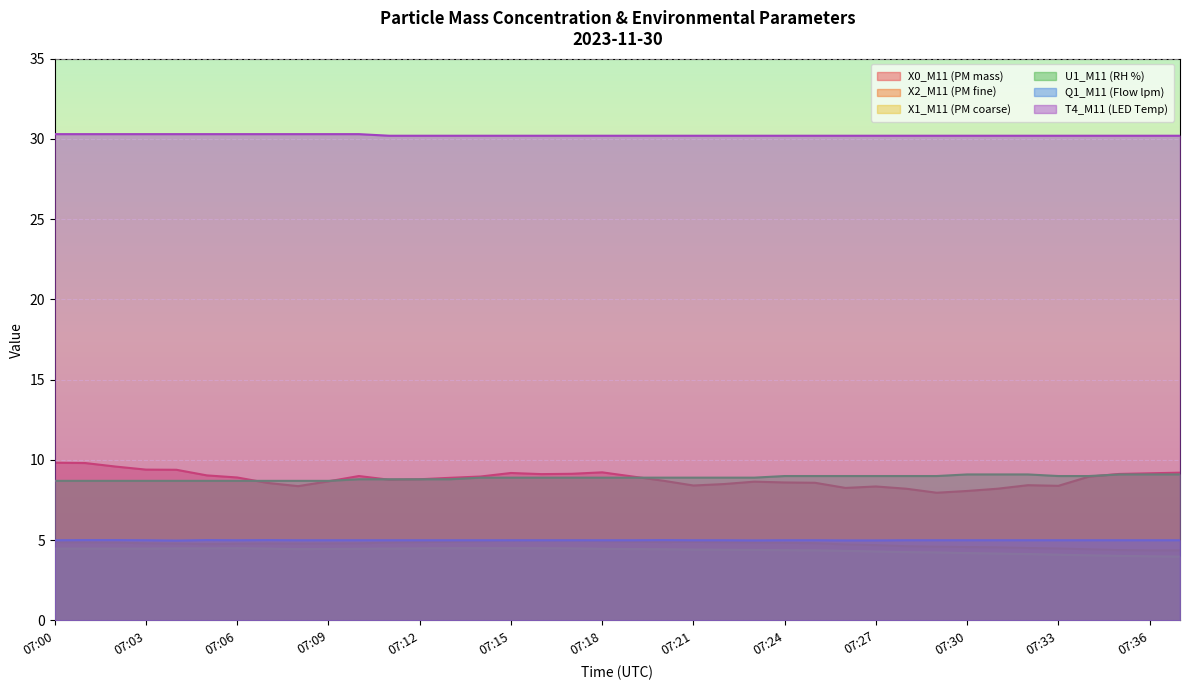

Which has a higher value, 07:26 or 07:31?

07:26